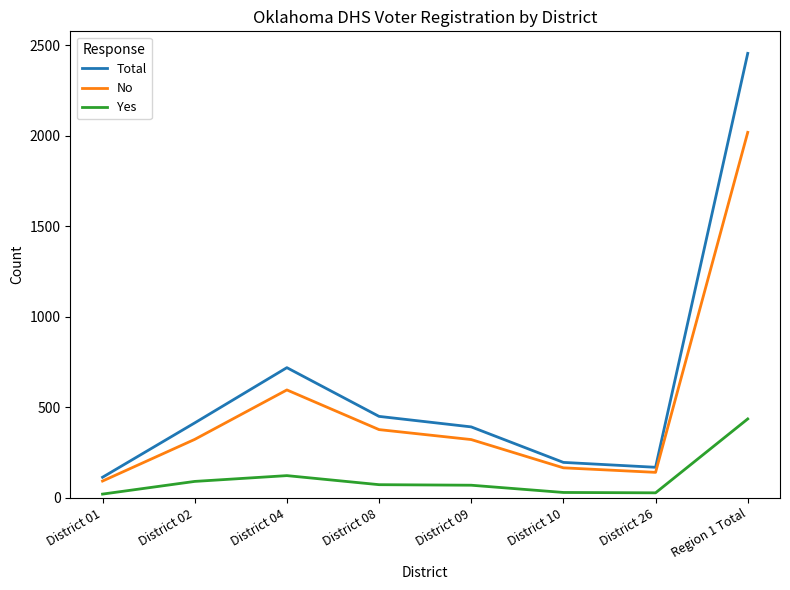

Which series has the widest spread of values?

Total